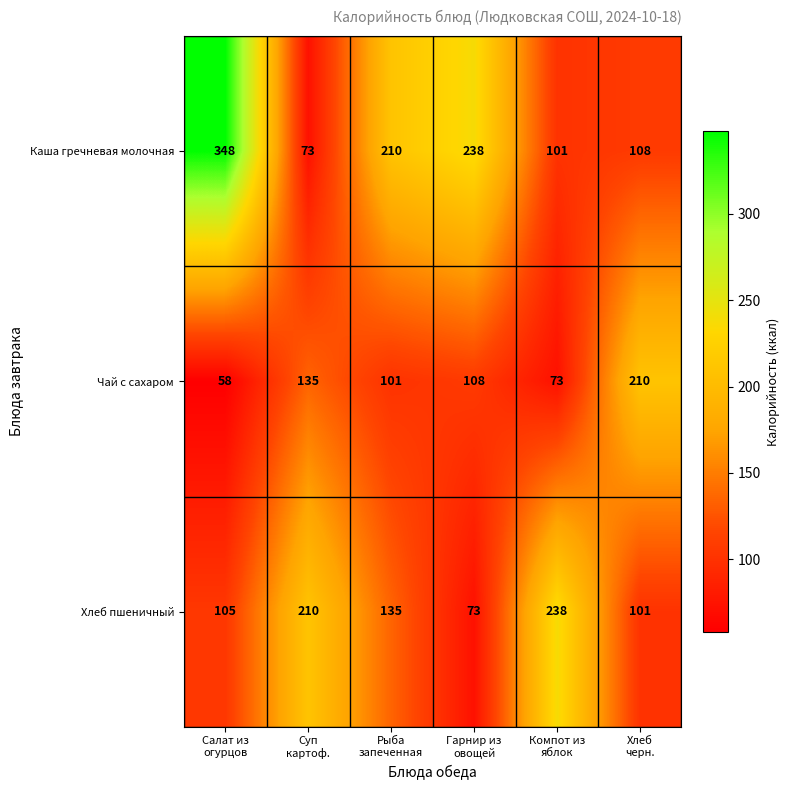

Which series has the largest total across all categories?

Каша гречневая молочная